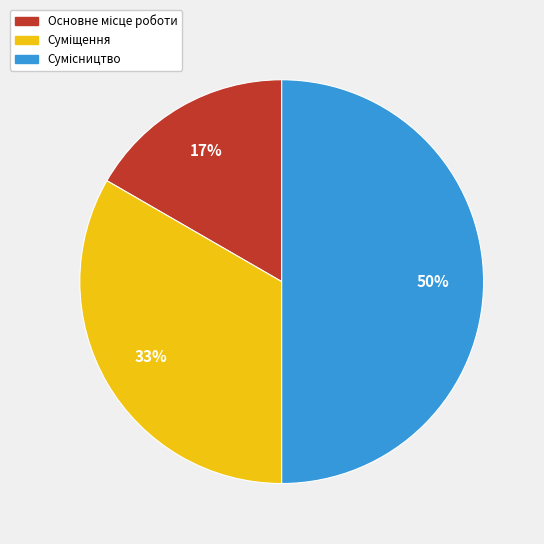

To the nearest percent, what is the difference between the largest and smallest slice percentages?

33%